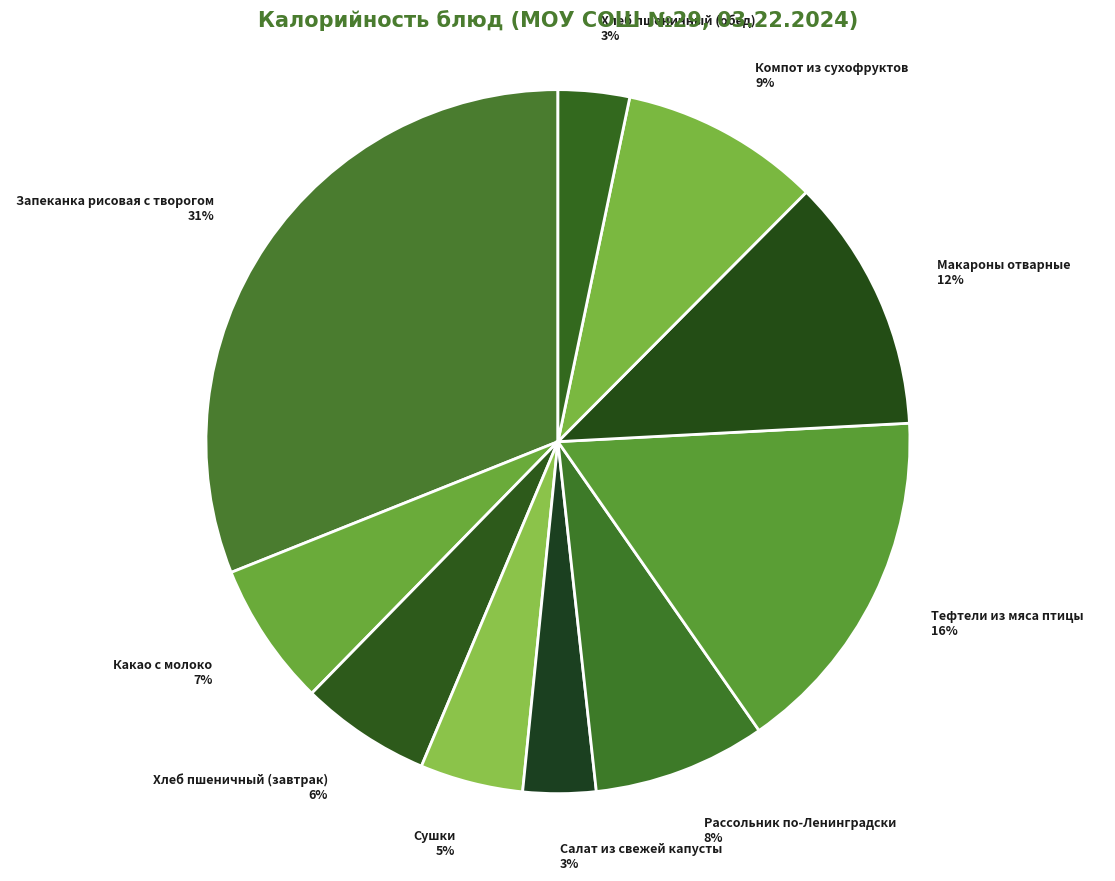

Do Рассольник по-Ленинградски and Хлеб пшеничный (завтрак) together represent more than half of the pie?

No